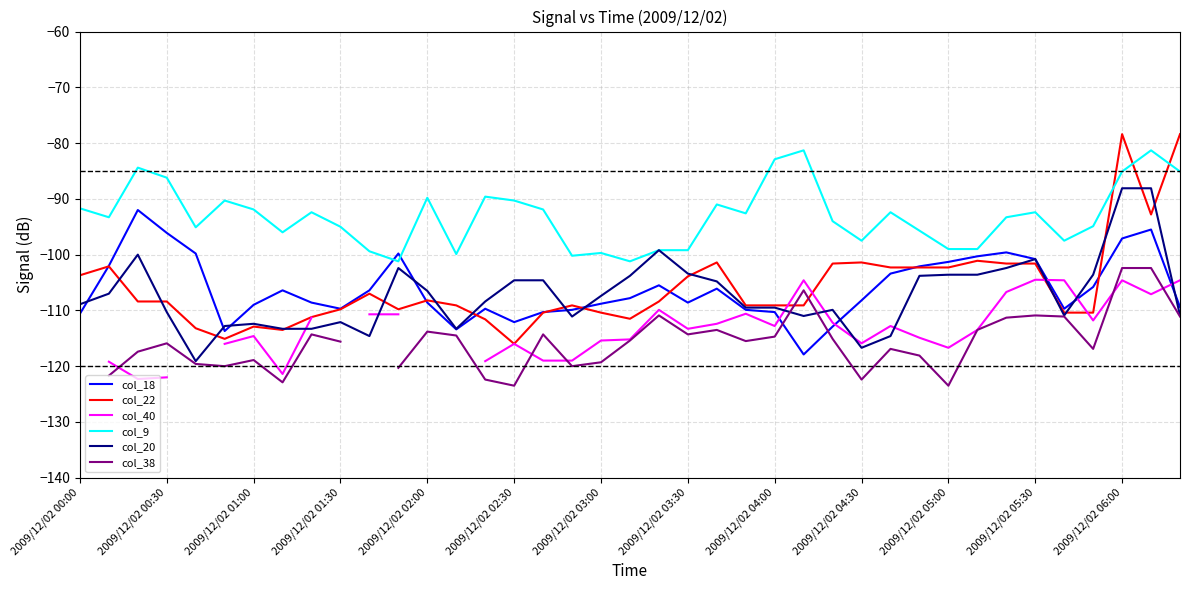

What is the maximum value for col_18?

-92.0